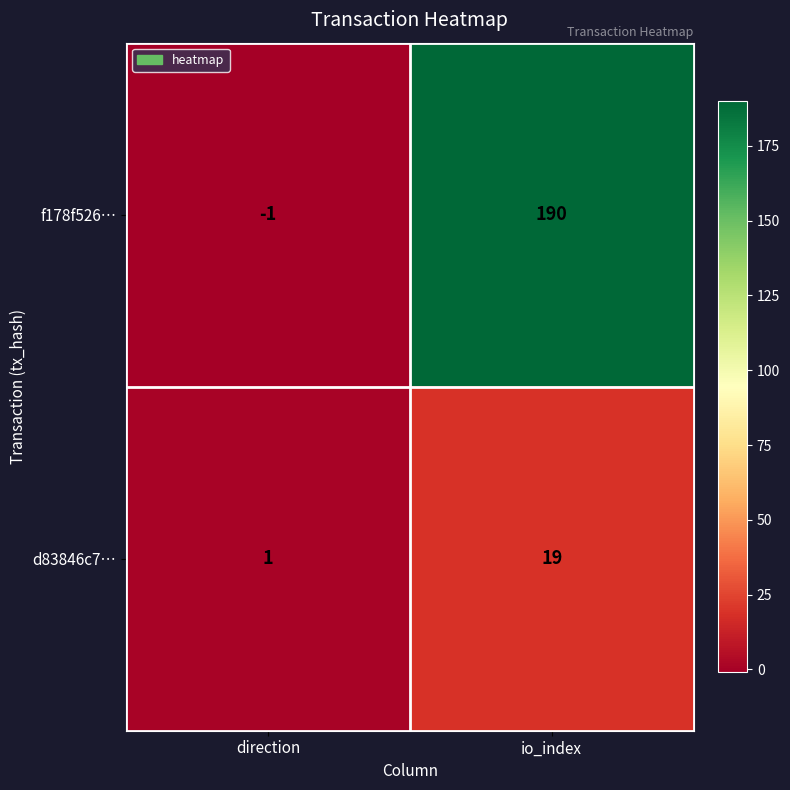

At how many categories does at least one series exceed 53?

1